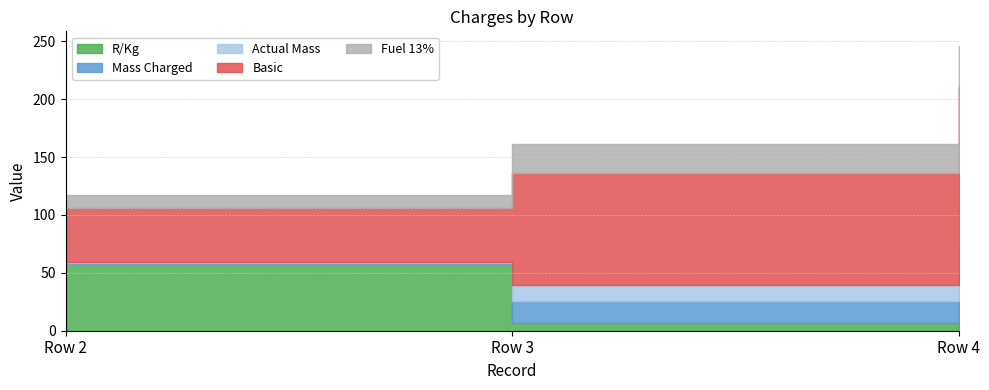

True or false: R/Kg has a value of 32.0 at Row 4.

True